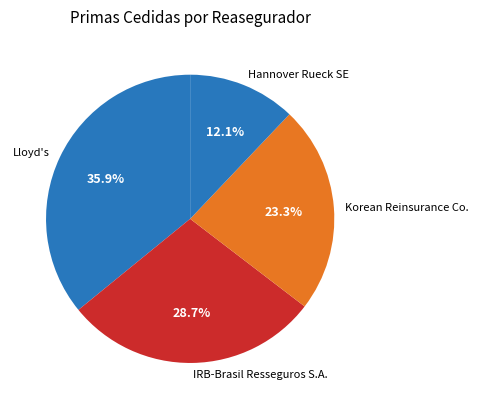

What percentage is NOT represented by IRB-Brasil Resseguros S.A.?

71.3%